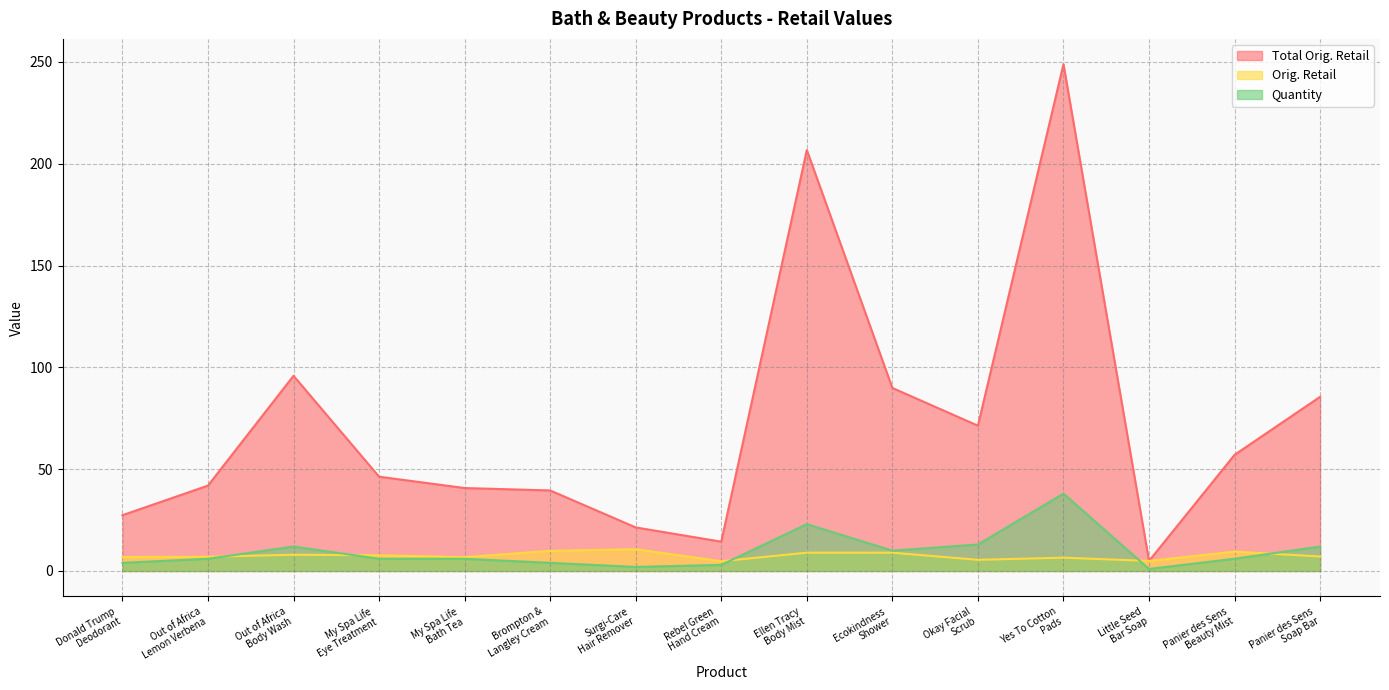

Reading left to right, extract all data points from this chart.

Total Orig. Retail: 27.4	41.9	95.9	46.3	40.7	39.6	21.4	14.4	206.8	89.9	71.4	248.9	4.9	57.1	85.6
Orig. Retail: 6.8	7.0	8.0	7.7	6.8	9.9	10.7	4.8	9.0	9.0	5.5	6.5	4.9	9.5	7.1
Quantity: 4.0	6.0	12.0	6.0	6.0	4.0	2.0	3.0	23.0	10.0	13.0	38.0	1.0	6.0	12.0